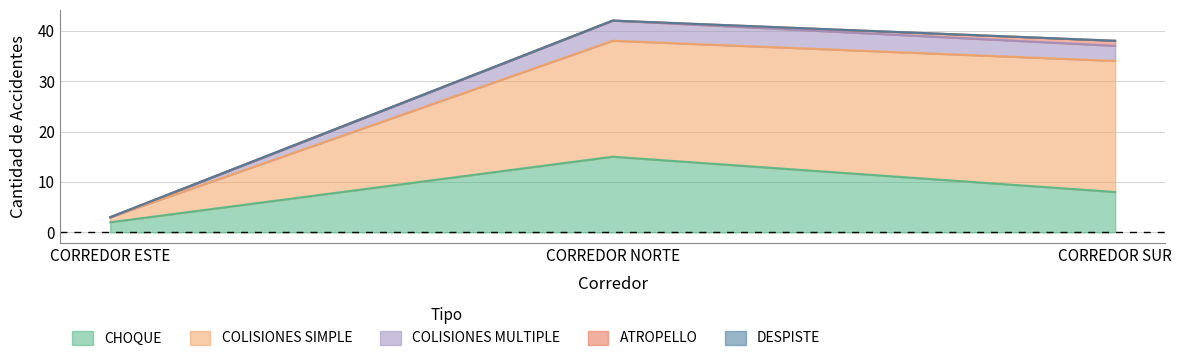

What is the value of the ATROPELLO point at the 3rd from the left?

1